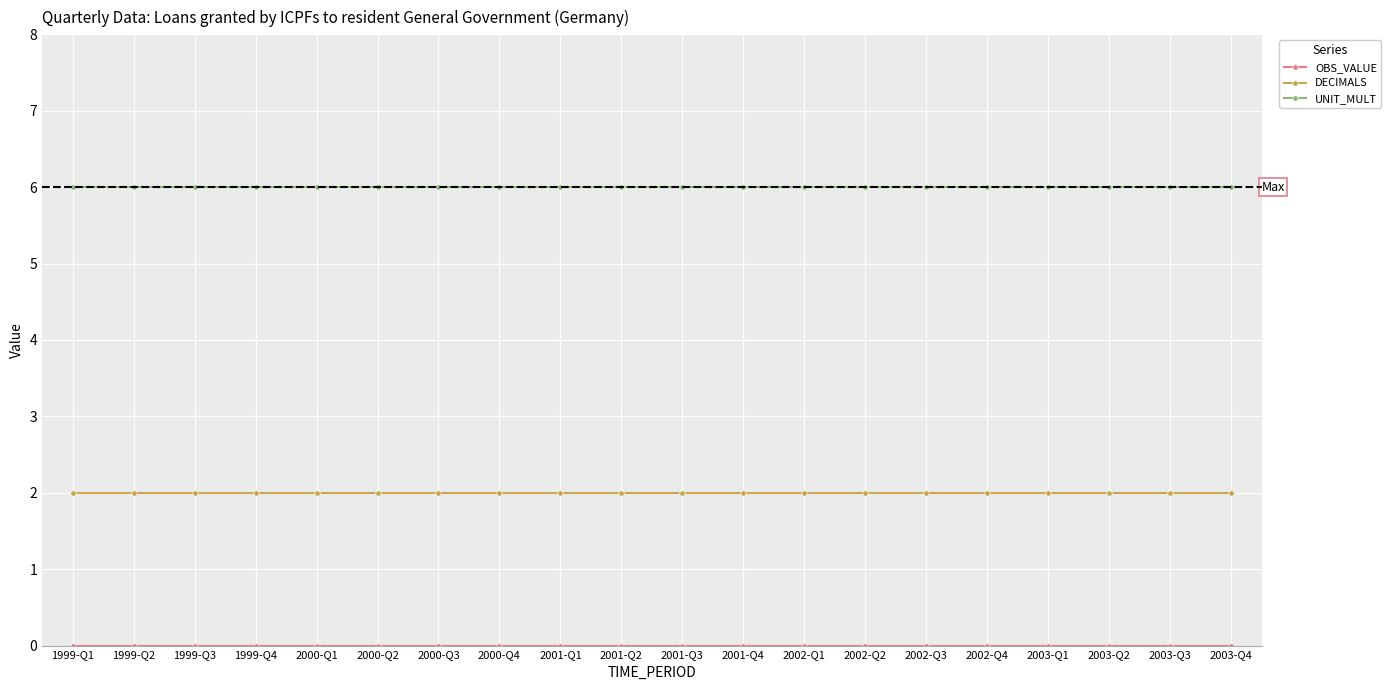

What is the maximum value for UNIT_MULT?

6